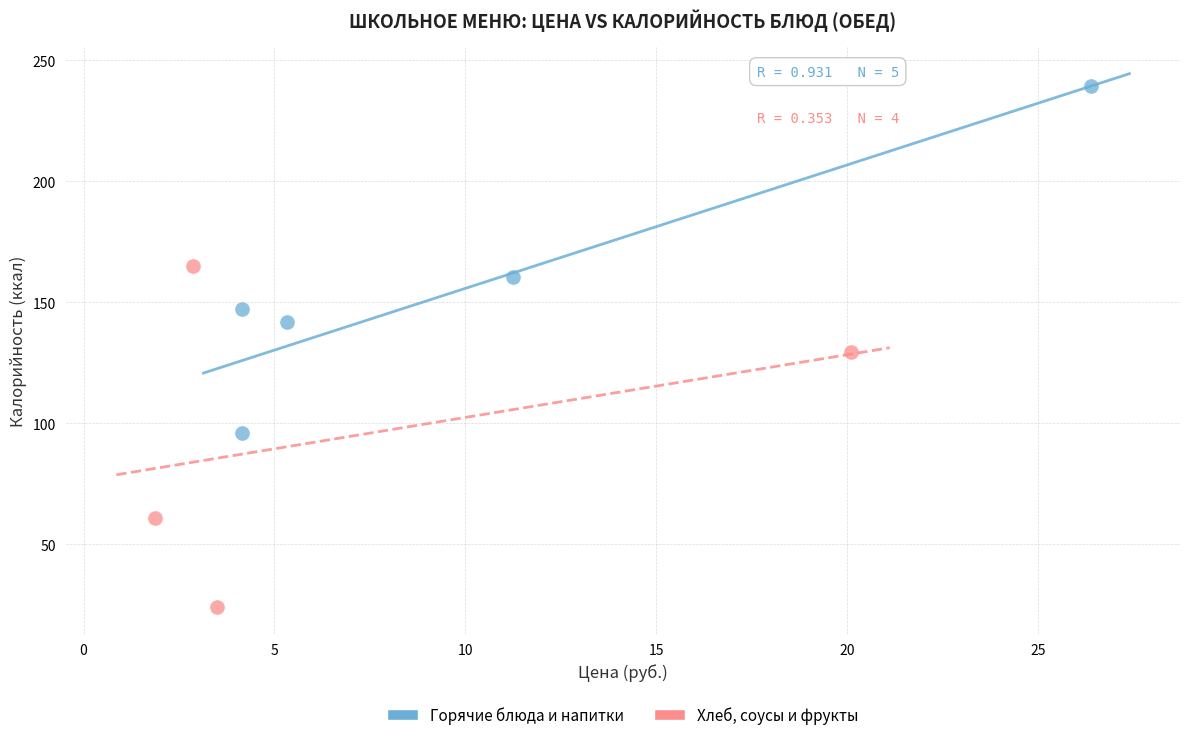

Which series contains the lowest Y value?

Хлеб, соусы и фрукты